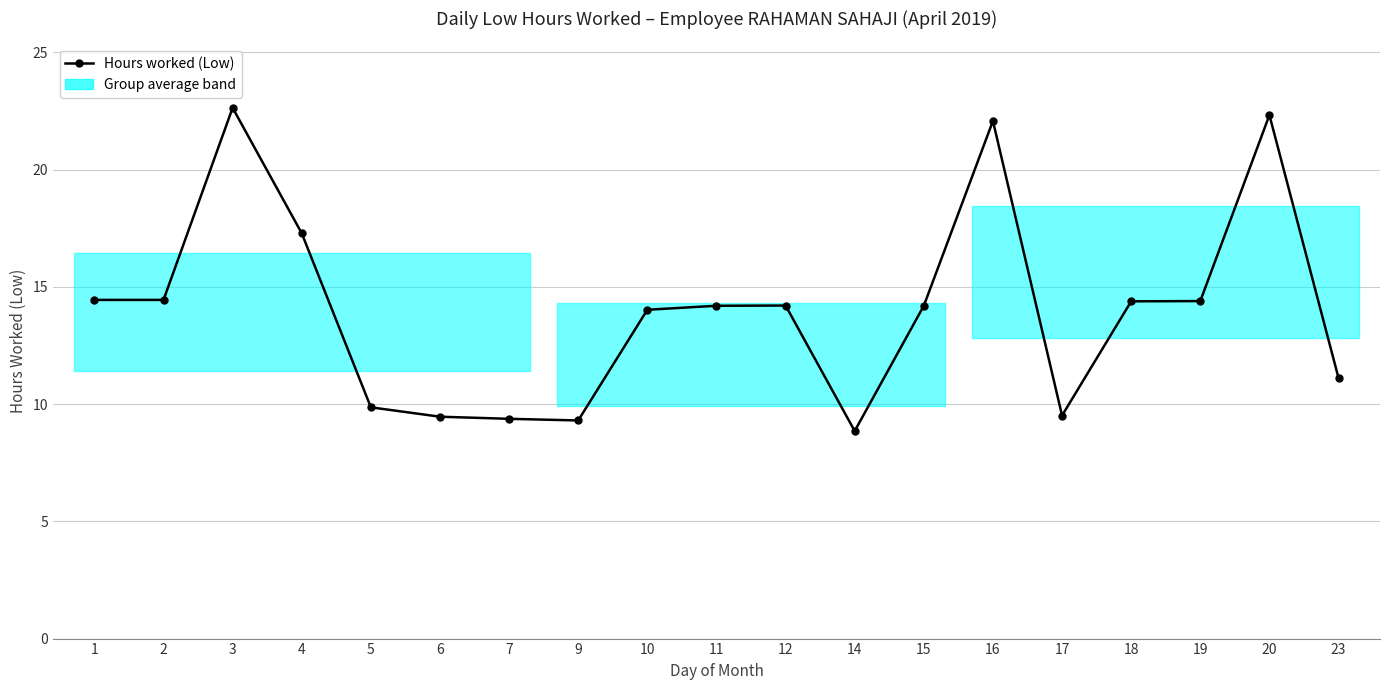

What is the maximum value shown in the chart?

22.6